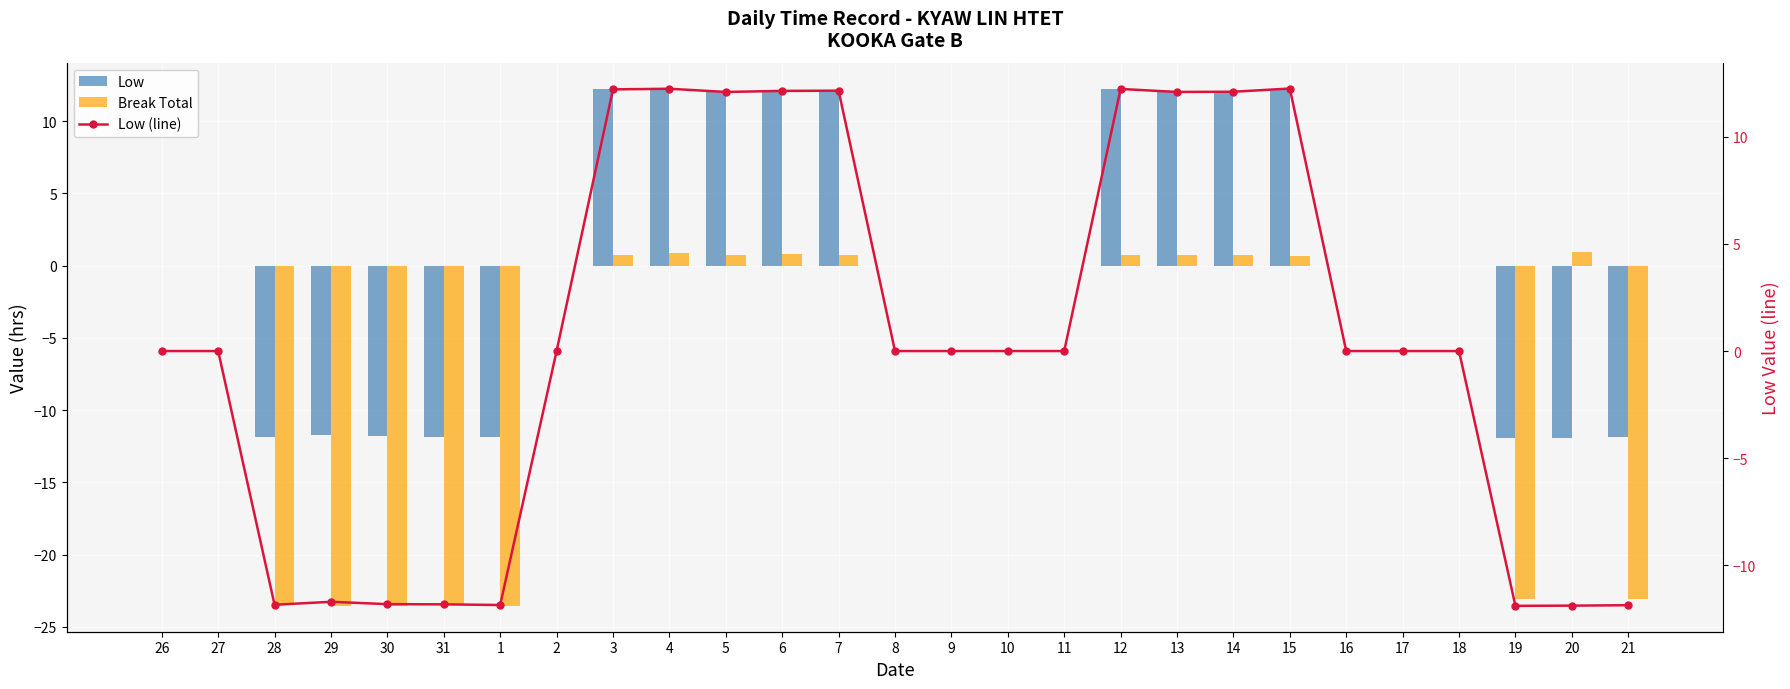

What is the label of the 7th bar from the left?

1